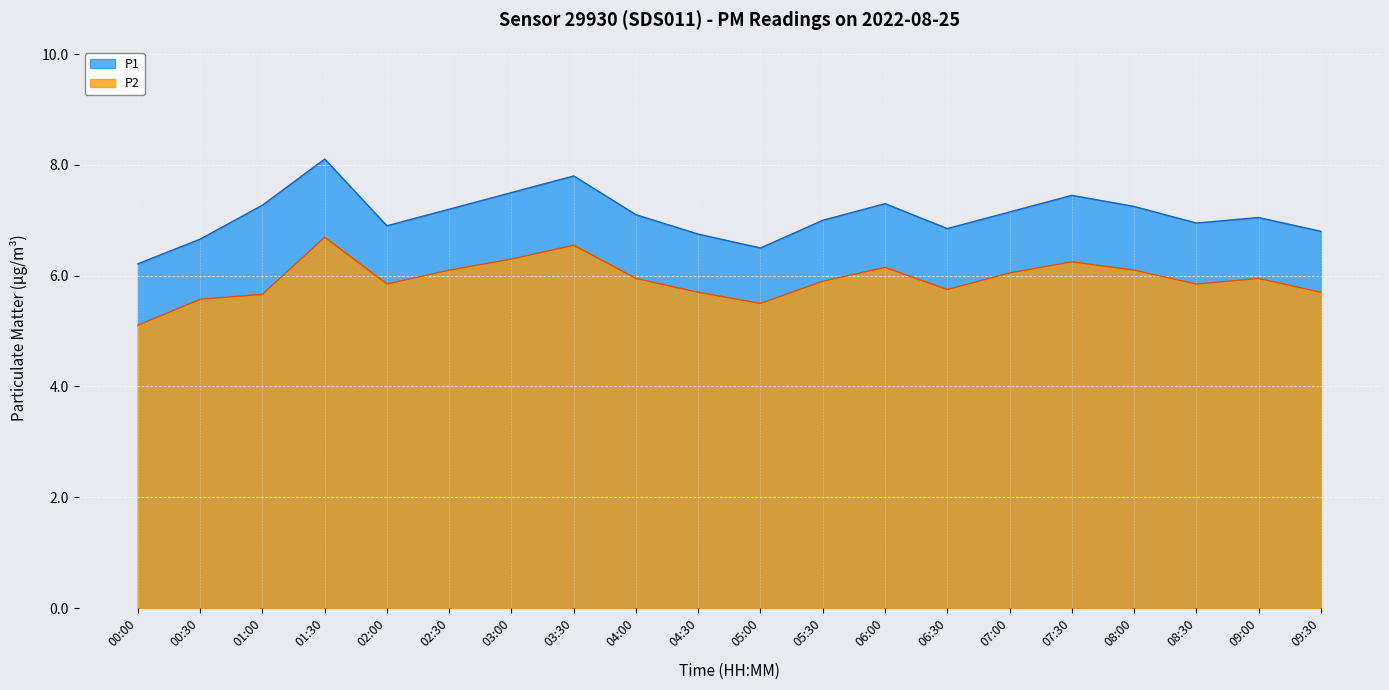

What is the sum of all P1 values?

141.8